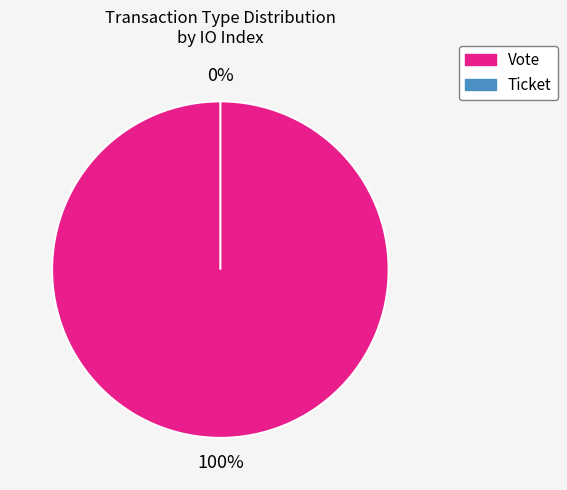

Combined, do Ticket and Vote account for over 50%?

Yes